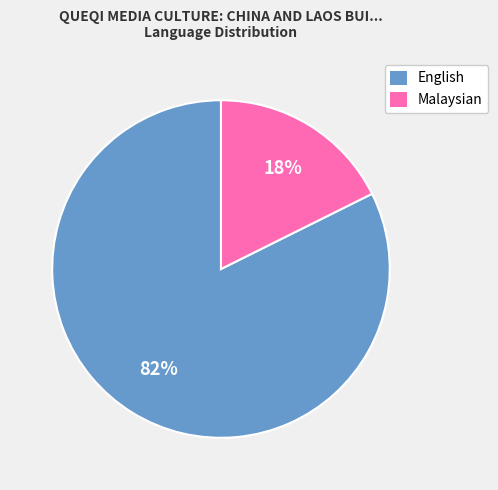

How many slices are in this pie chart?

2